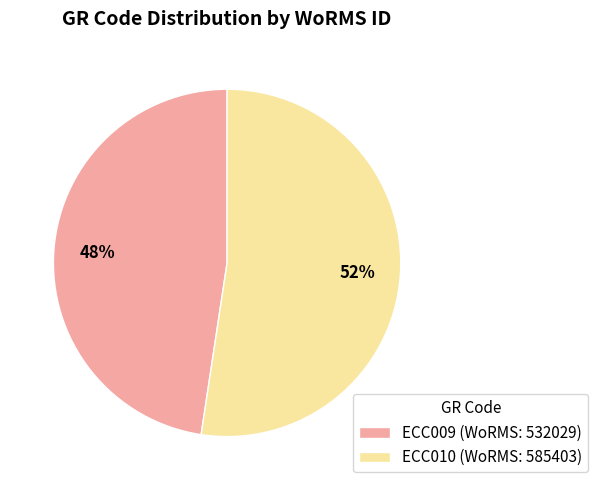

Which slice is the largest?

ECC010